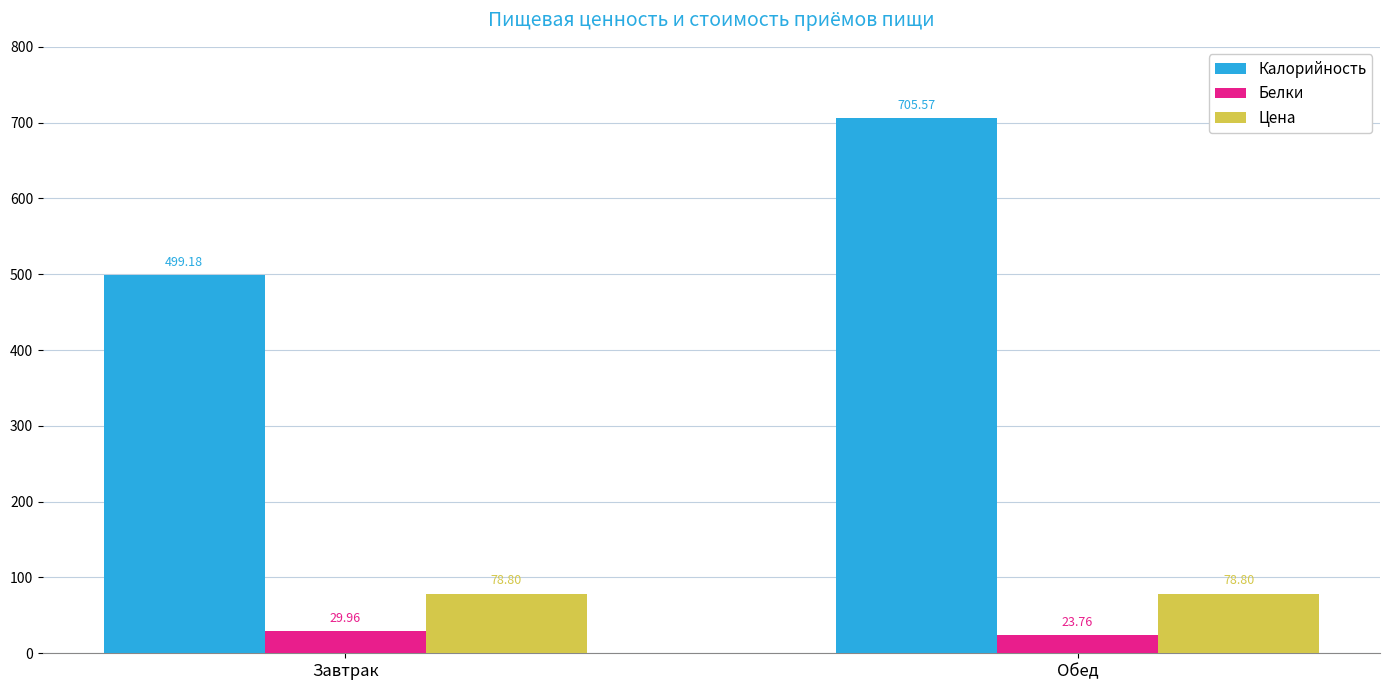

What is the sum of the Калорийность values at Обед and Завтрак?

1204.8